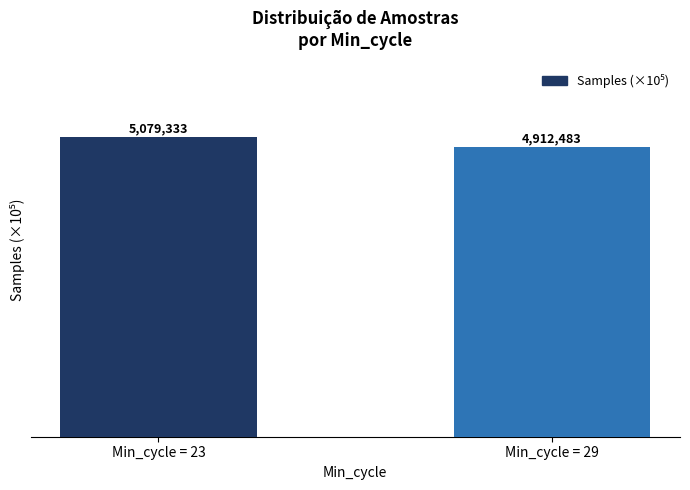

Does the chart contain any negative values?

No